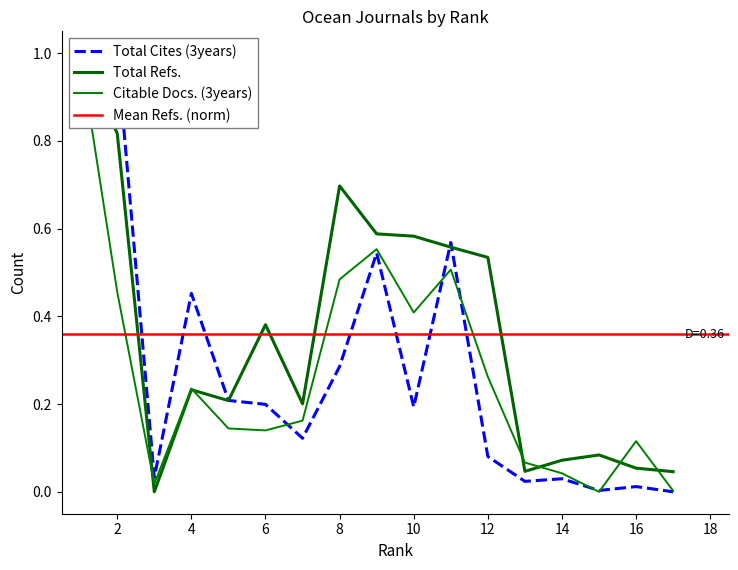

What is the difference between the maximum and second lowest values in the Total Cites (3years) series?

1.0